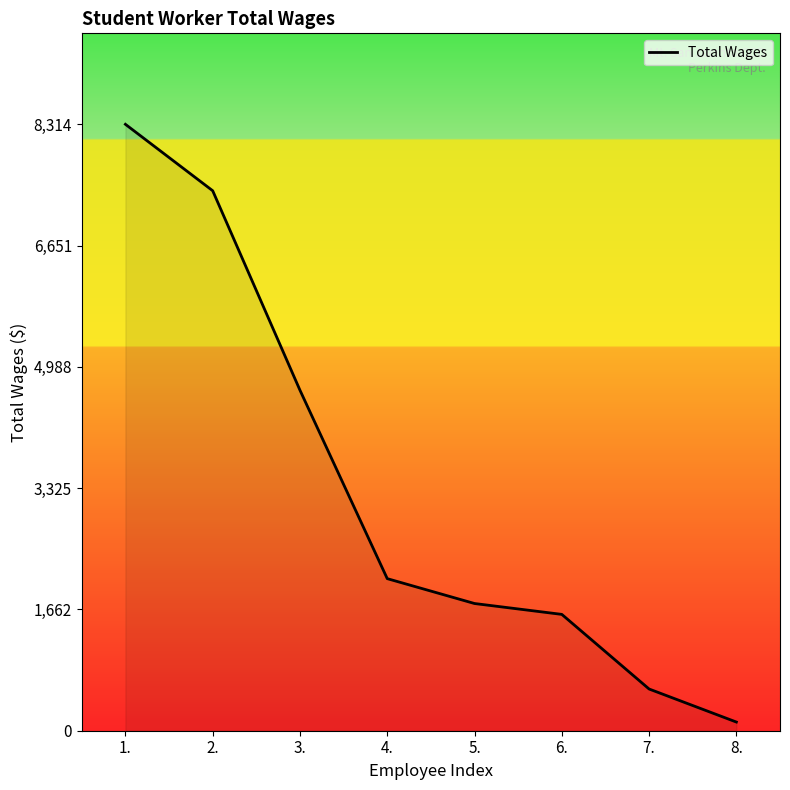

Reading left to right, what are all the values shown in this chart?

1.=8314	2.=7403	3.=4668	4.=2085	5.=1744	6.=1595	7.=572	8.=119